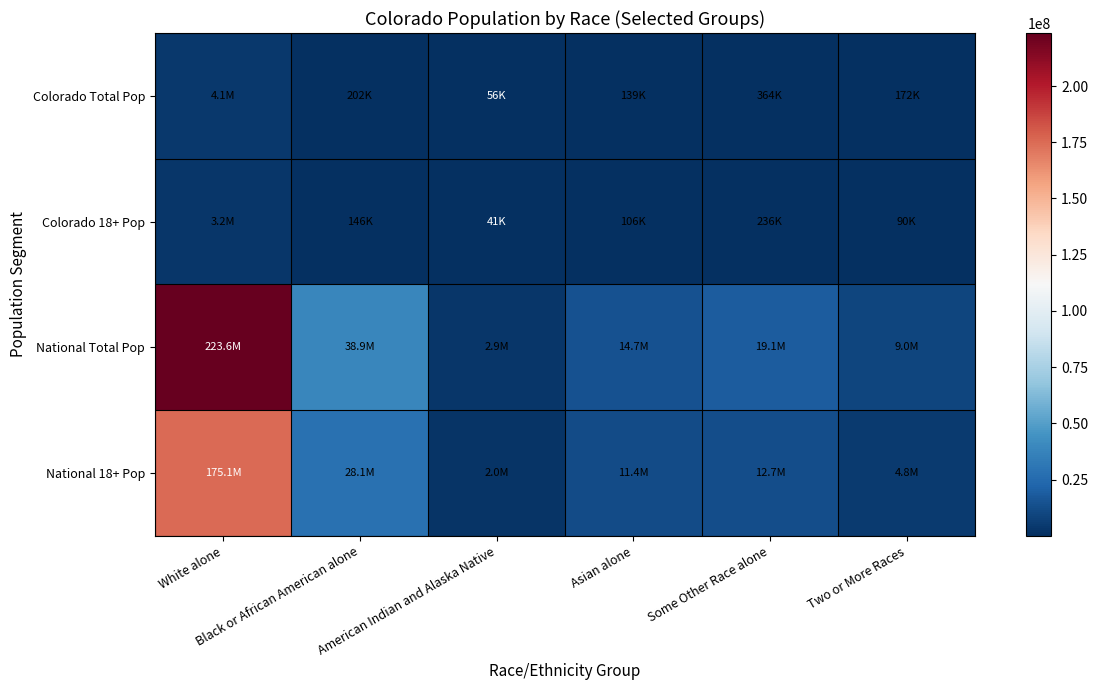

What is the total value across all series at Black or African American alone?

67364719